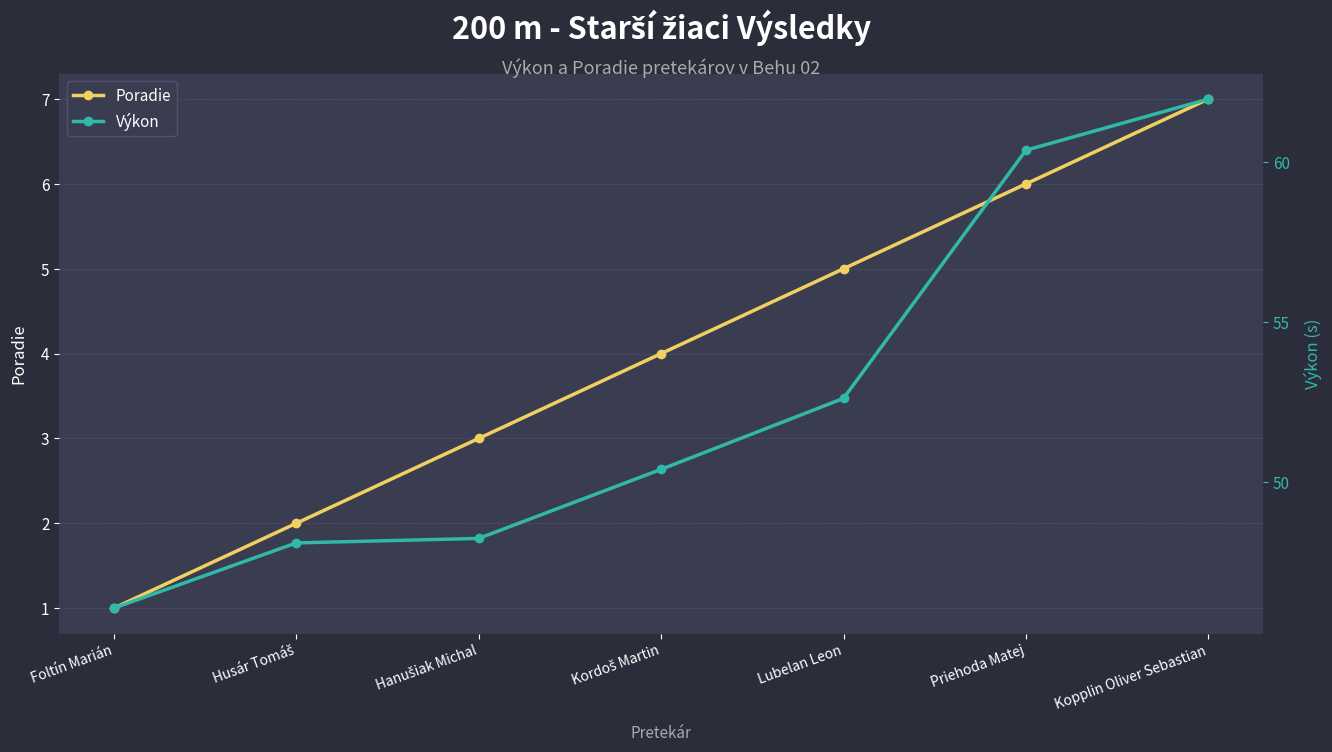

What is the average value of the Výkon series?

52.5